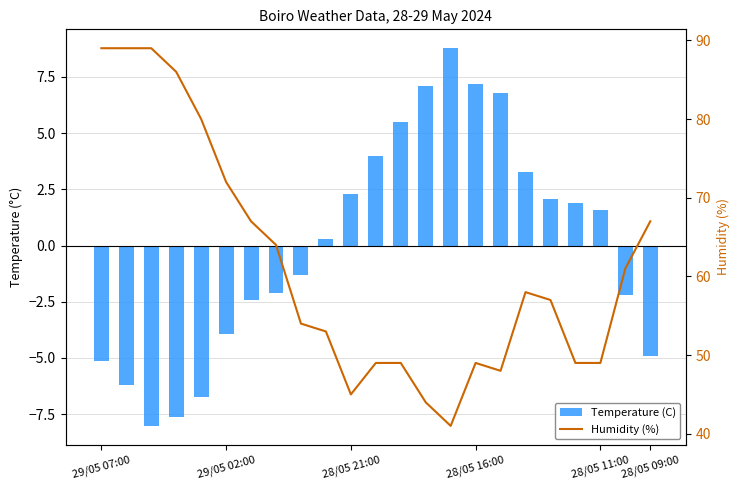

What position from the left is 29/05 02:00?

2